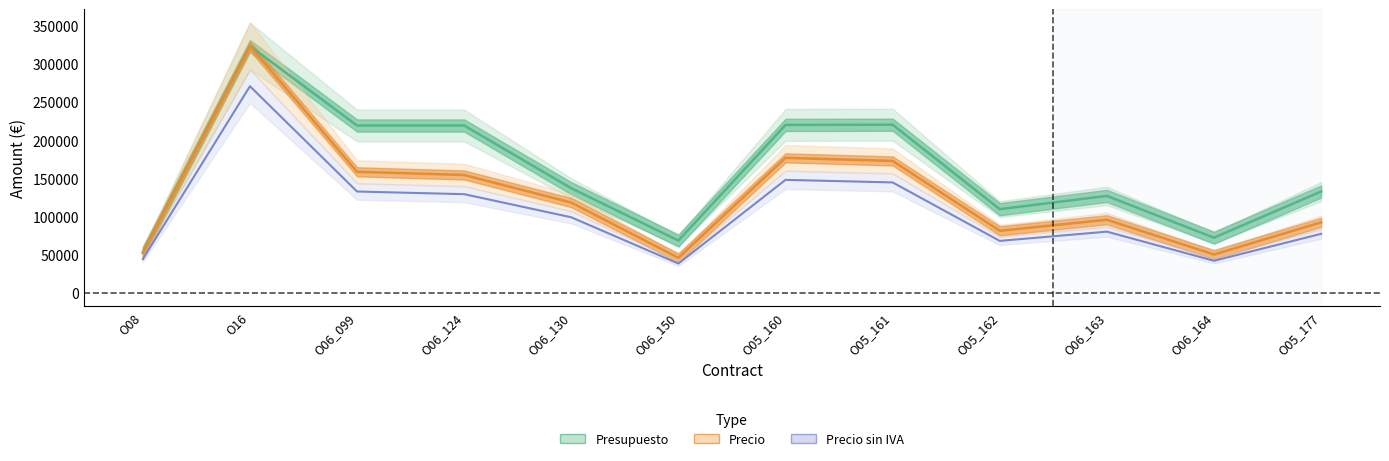

What position from the right is O08?

12